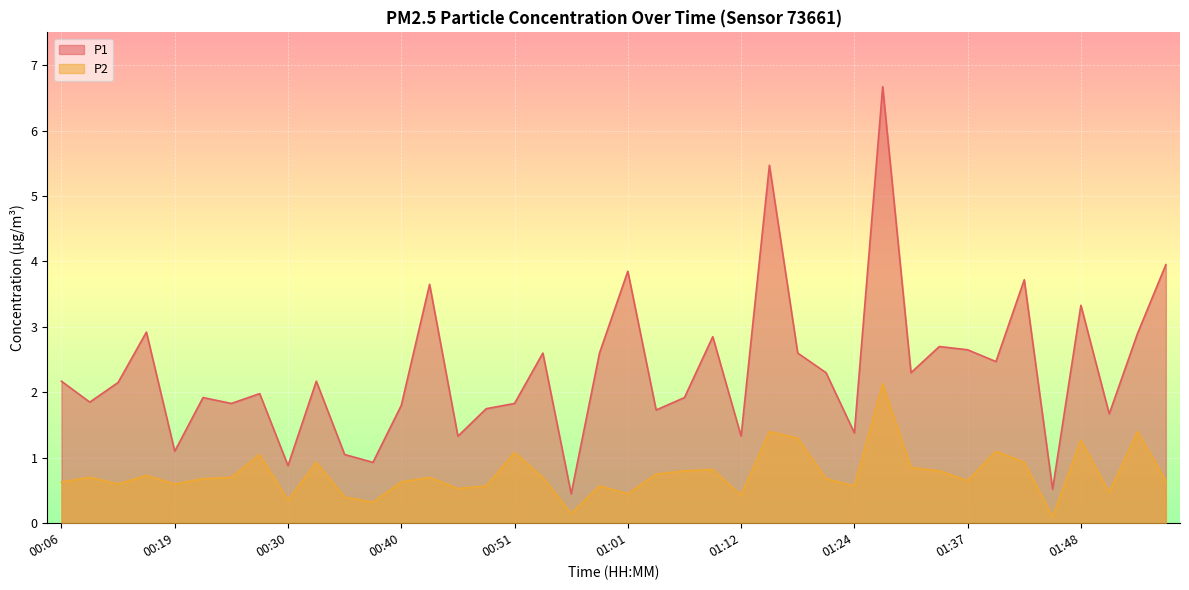

How many lines are shown in the chart?

2